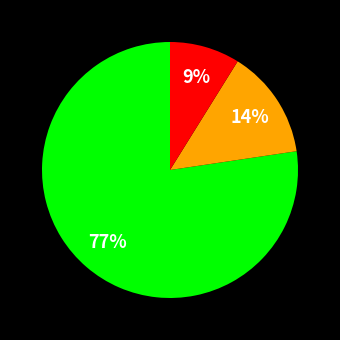

Is there any slice that represents more than half of the pie?

Yes